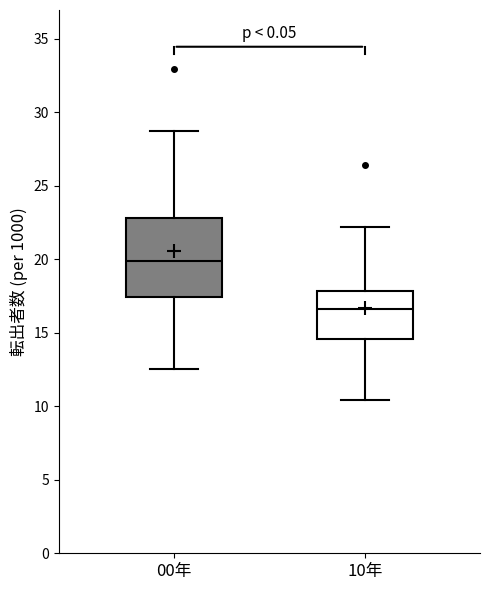

Reading left to right, transcribe this box plot: for each box, give where its median line is, the range the box spans, and where its two whiskers end, as read against the y-axis. The values are not printed on the chart, so give them approximately, as read against the axis.

00年: median 20.0, box 17.5 to 23.0, whiskers 12.5 to 28.5
10年: median 16.5, box 14.5 to 18.0, whiskers 10.5 to 22.0